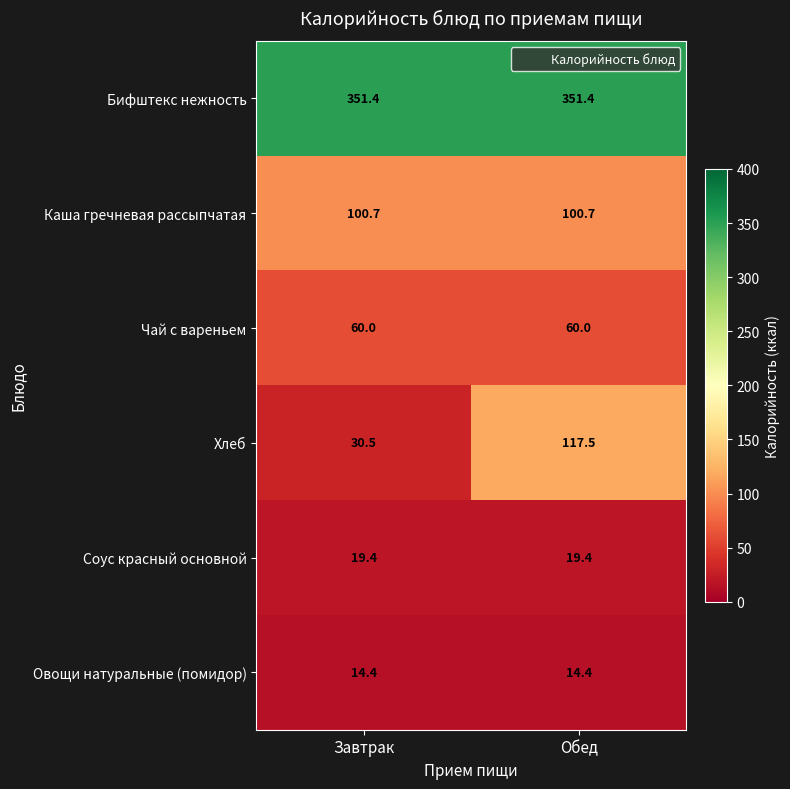

The Бифштекс нежность series shows 195.3 at Обед. True or false?

False